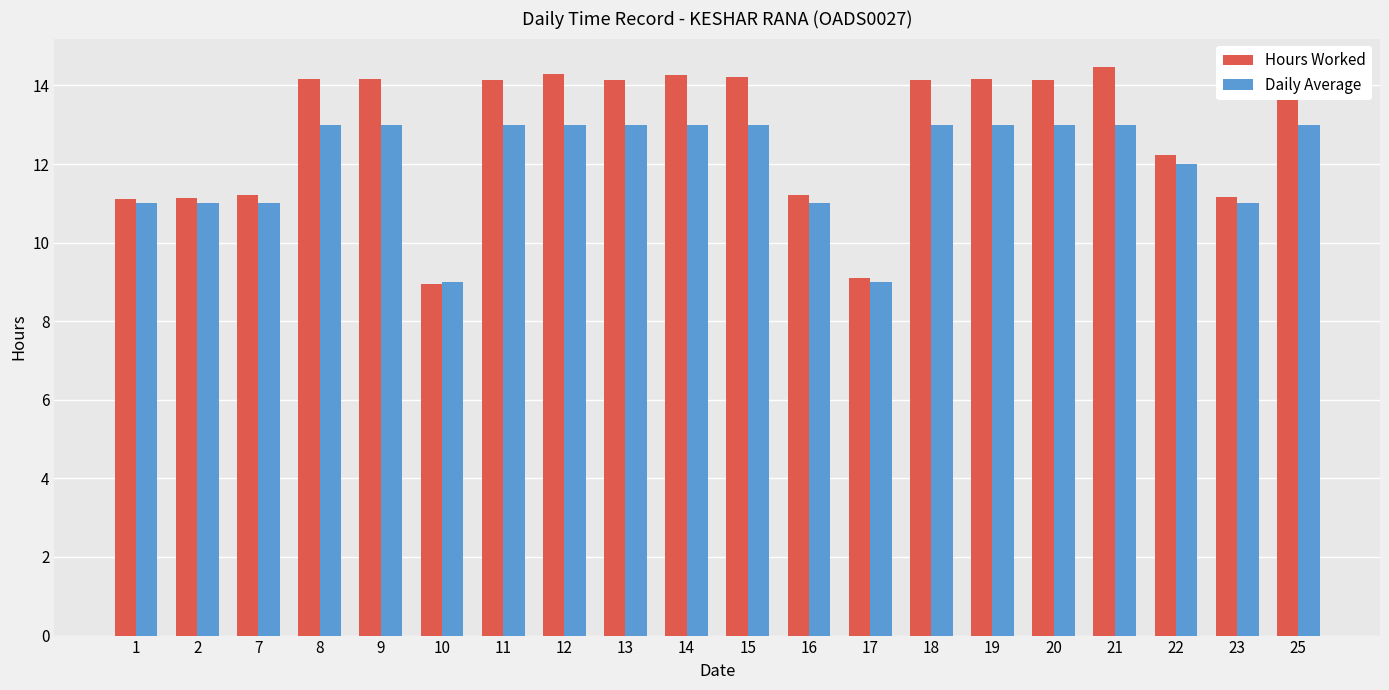

What is the difference between the highest and lowest values at 9?

1.2